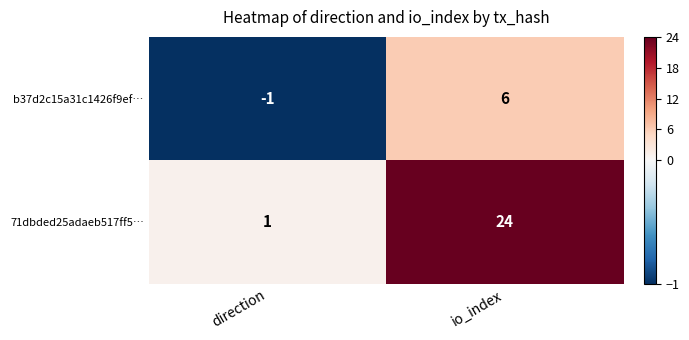

Reading left to right, transcribe all the data shown in this chart.

b37d2c15a31c1426f9ef…: direction=-1	io_index=6
71dbded25adaeb517ff5…: direction=1	io_index=24